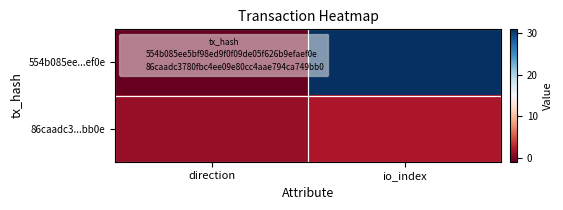

What is the spread (max minus min) of values at io_index?

29